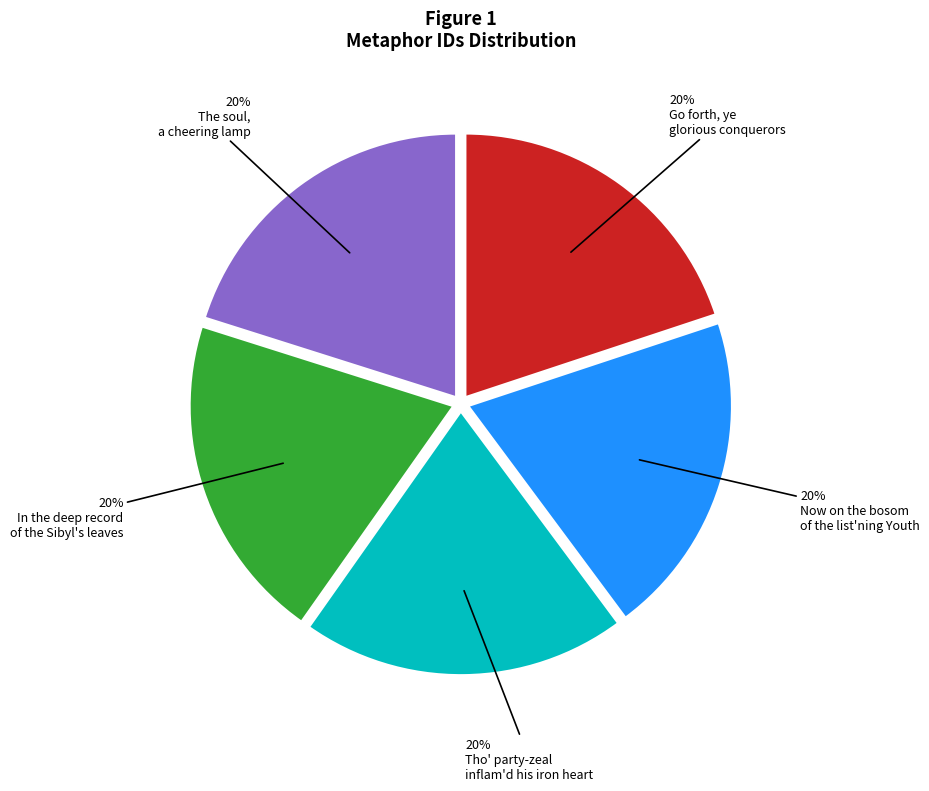

To the nearest percent, what is the average slice percentage?

20%